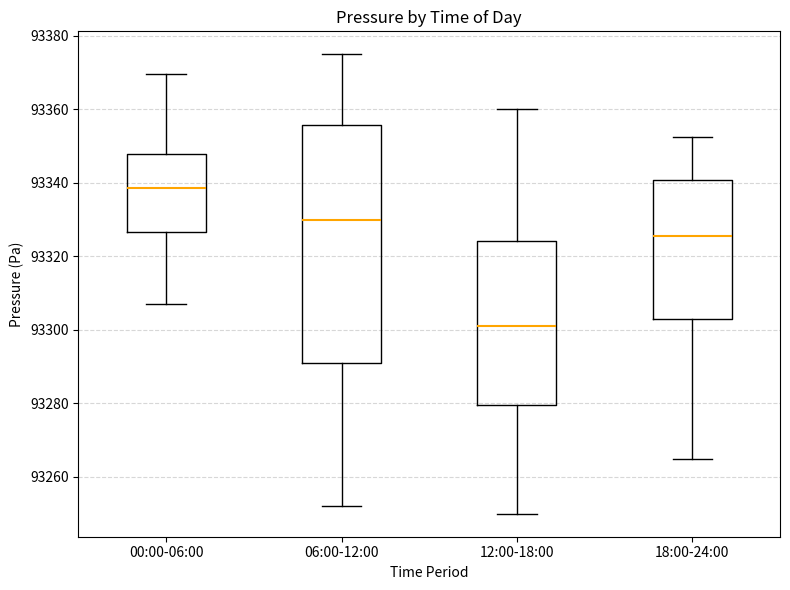

Which box is the tallest, from its lower edge to its upper edge?

06:00-12:00